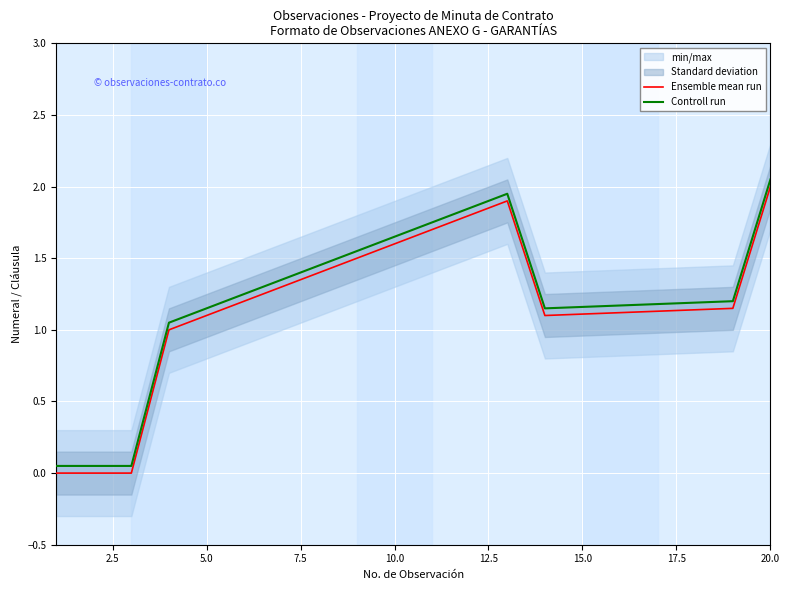

Which series has the largest total across all categories?

Controll run